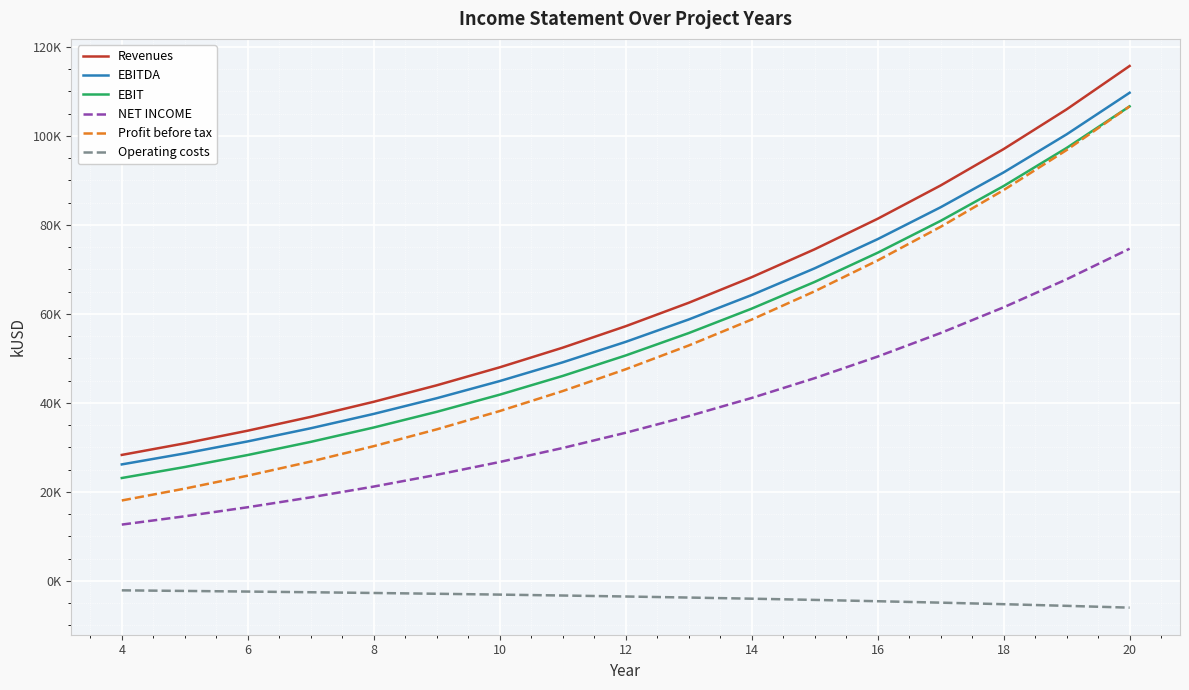

What are all the series names shown in the legend?

Revenues, EBITDA, EBIT, NET INCOME, Profit before tax, Operating costs